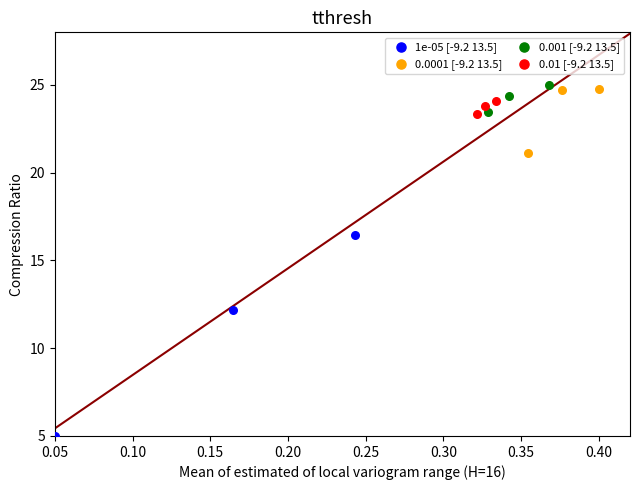

Which series contains the lowest Y value?

1e-05 [-9.2 13.5]